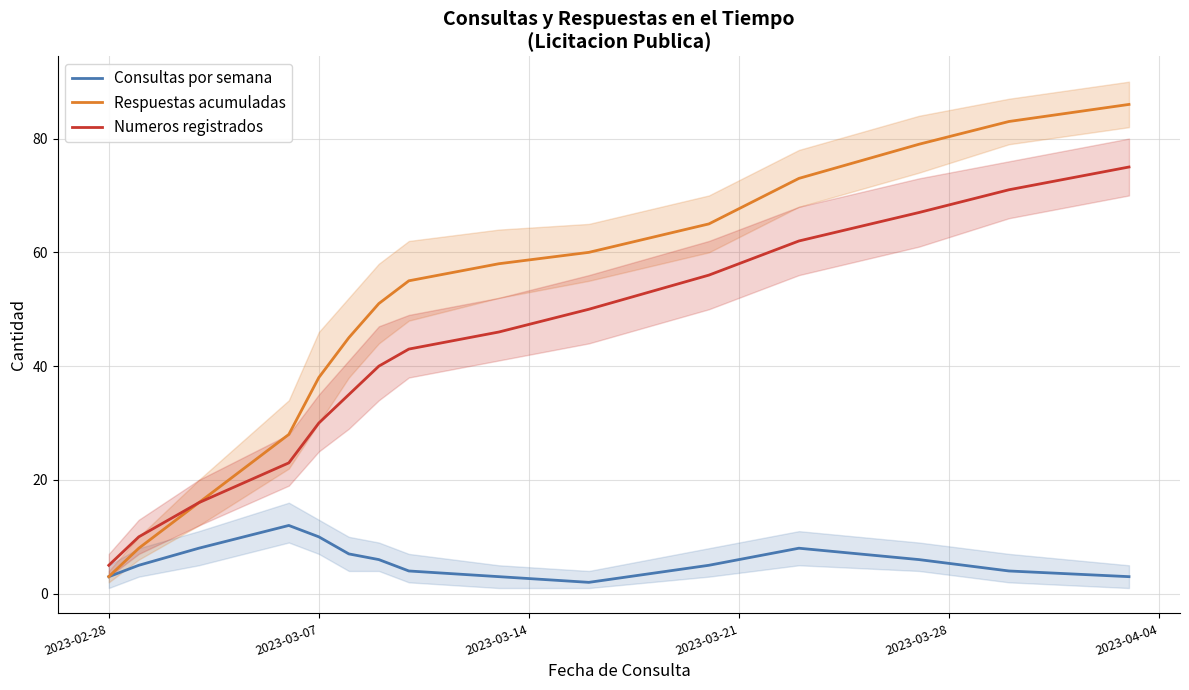

True or false: Numeros registrados and Consultas por semana intersect in this chart.

False